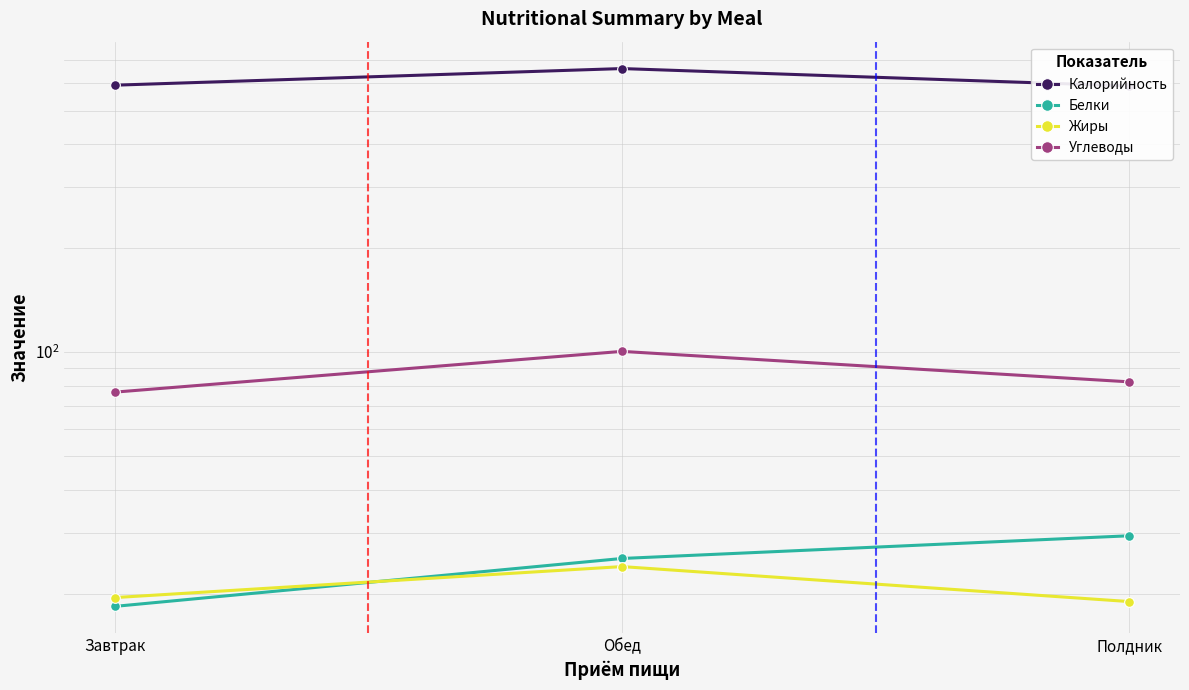

How many lines are shown in the chart?

4